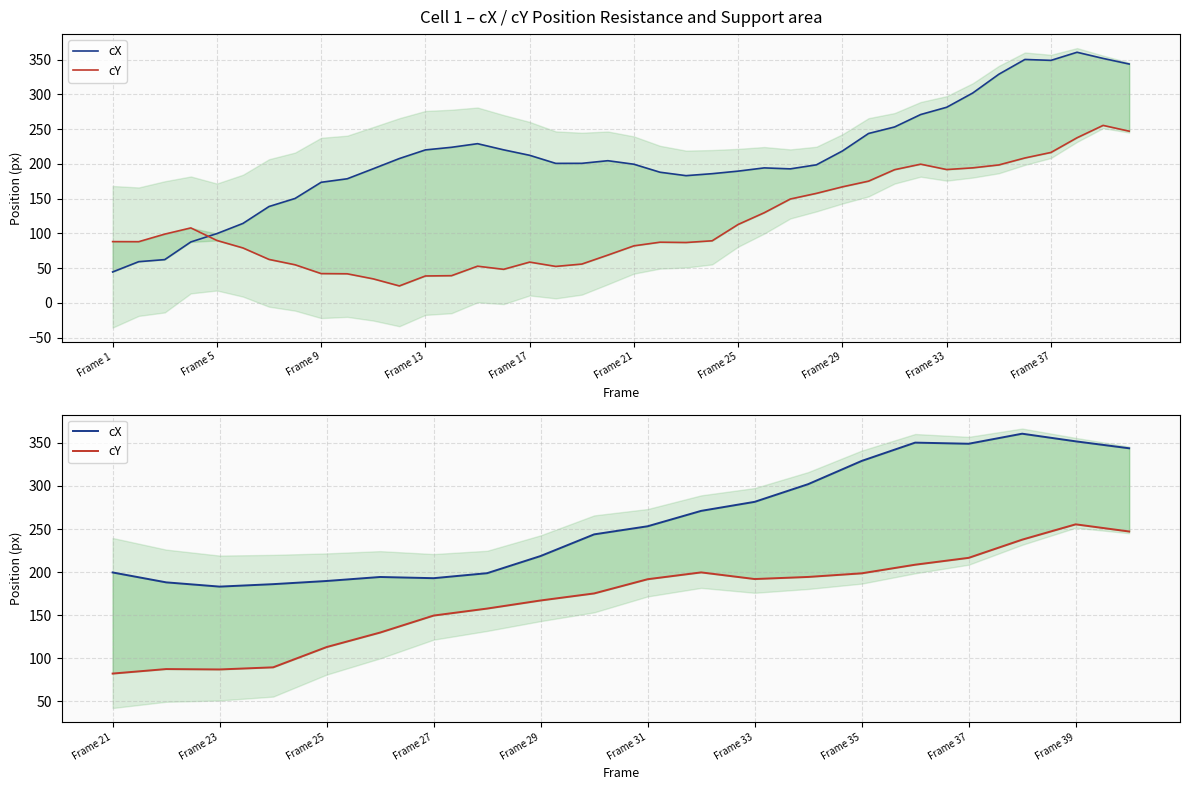

What is the value of the cX point at the 10th from the left?

243.8